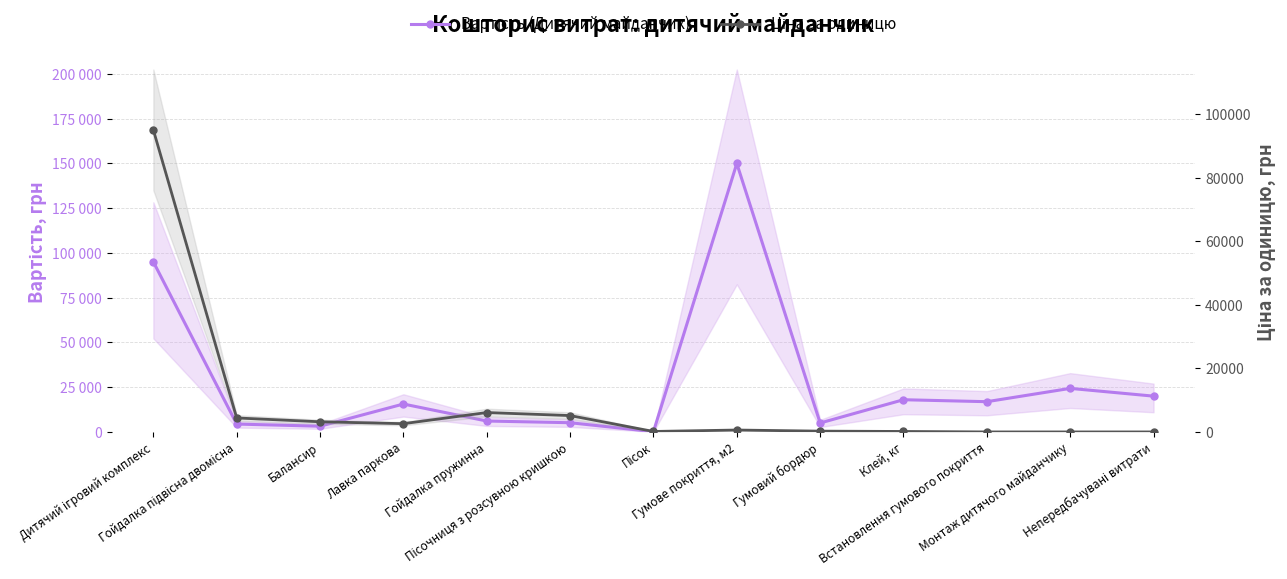

The Вартість (Дитячий майданчик) series shows 3644 at Лавка паркова. True or false?

False